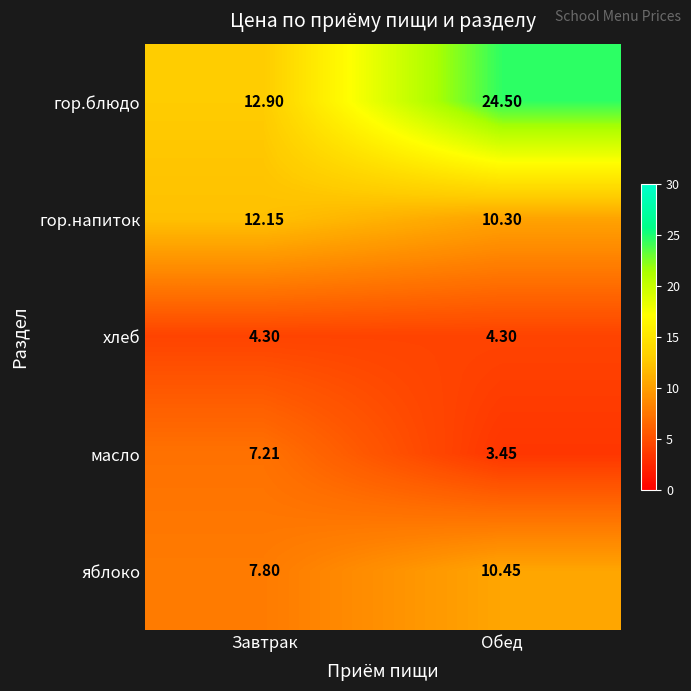

Which series has the largest range (max minus min)?

гор.блюдо